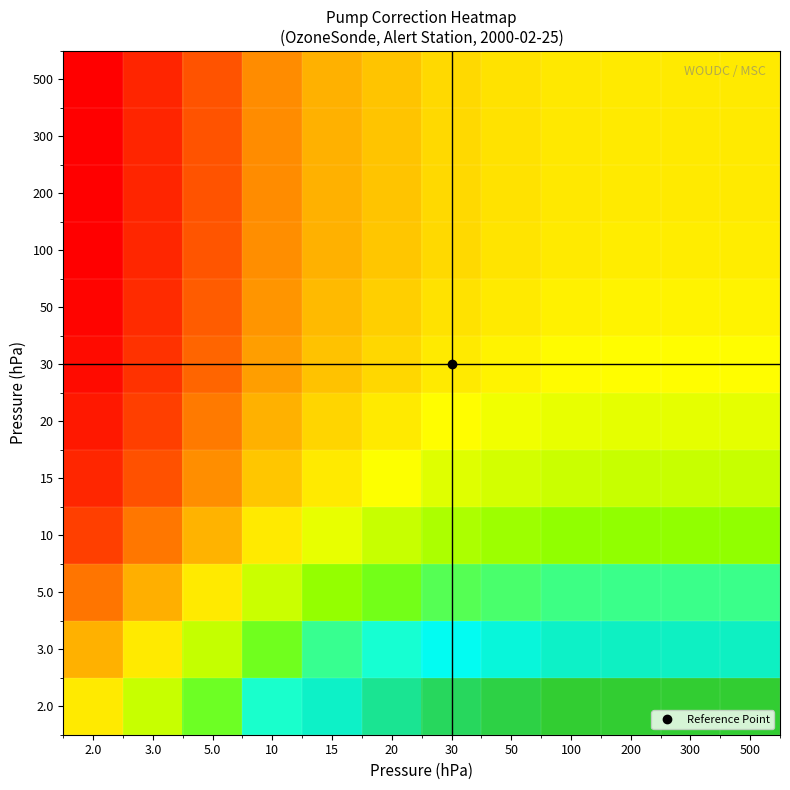

Rank the series at 30 from lowest to highest value.

200, 300, 500, 100, 50, 30, 20, 15, 10, 5.0, 3.0, 2.0